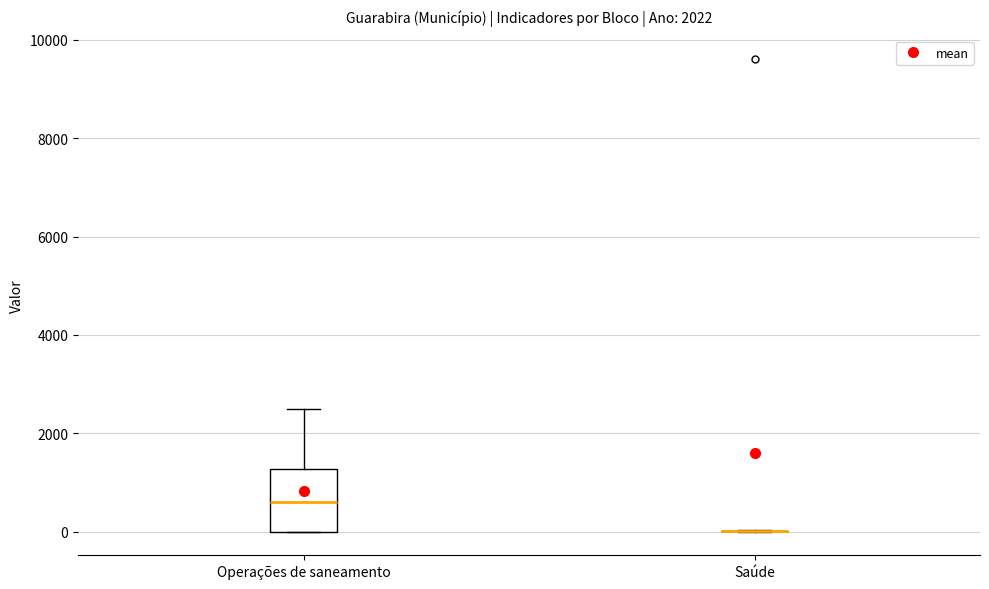

Where does the median line of the box for Operações de saneamento sit on the y-axis? The values are not printed on the chart, so give them approximately, as read against the axis.

600